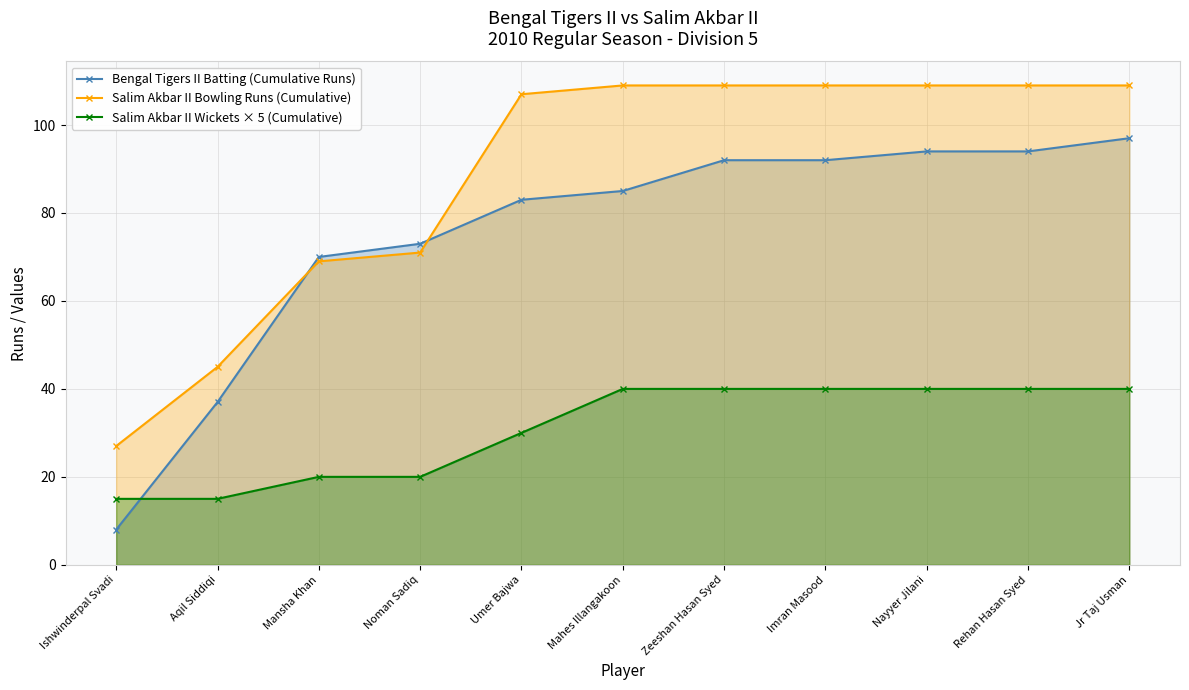

Reading left to right, list all the values displayed in this chart.

Bengal Tigers II Batting (Cumulative Runs): Ishwinderpal Svadi=8	Aqil Siddiqi=37	Mansha Khan=70	Noman Sadiq=73	Umer Bajwa=83	Mahes Illangakoon=85	Zeeshan Hasan Syed=92	Imran Masood=92	Nayyer Jilani=94	Rehan Hasan Syed=94	Jr Taj Usman=97
Salim Akbar II Bowling Runs (Cumulative): Ishwinderpal Svadi=27	Aqil Siddiqi=45	Mansha Khan=69	Noman Sadiq=71	Umer Bajwa=107	Mahes Illangakoon=109	Zeeshan Hasan Syed=109	Imran Masood=109	Nayyer Jilani=109	Rehan Hasan Syed=109	Jr Taj Usman=109
Salim Akbar II Wickets × 5 (Cumulative): Ishwinderpal Svadi=15	Aqil Siddiqi=15	Mansha Khan=20	Noman Sadiq=20	Umer Bajwa=30	Mahes Illangakoon=40	Zeeshan Hasan Syed=40	Imran Masood=40	Nayyer Jilani=40	Rehan Hasan Syed=40	Jr Taj Usman=40